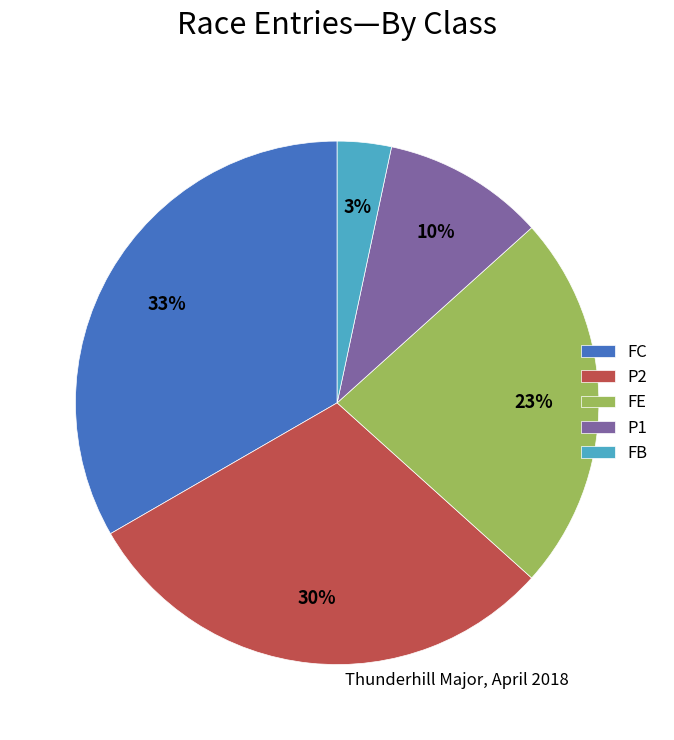

To the nearest percent, what is the difference between the largest and smallest slice percentages?

30%